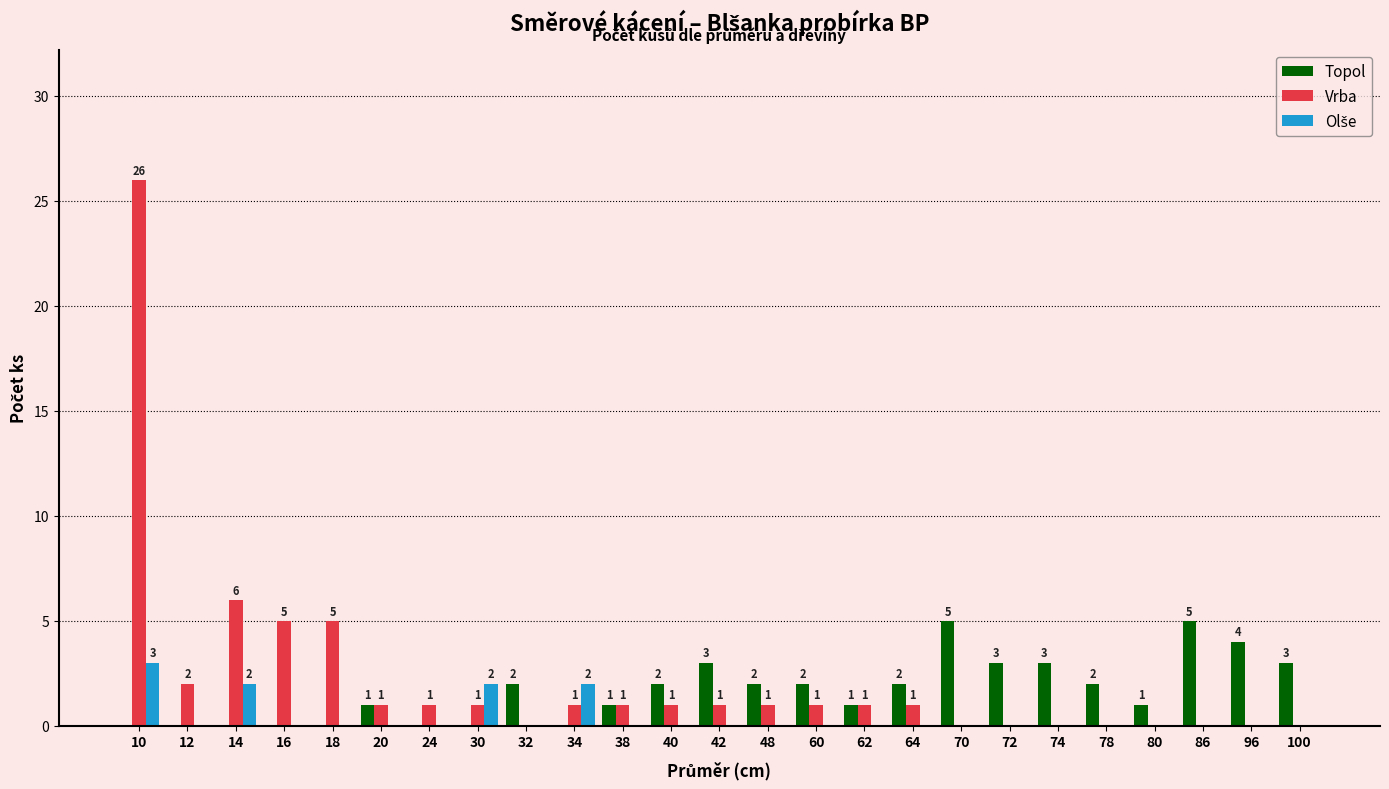

What is the sum of all Vrba values?

55